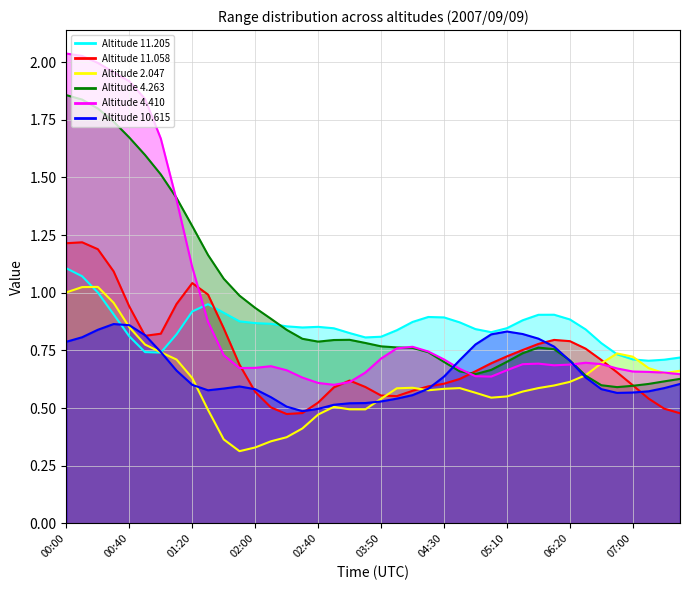

Is it true that 11.058 equals 0.8 at 04:10?

False